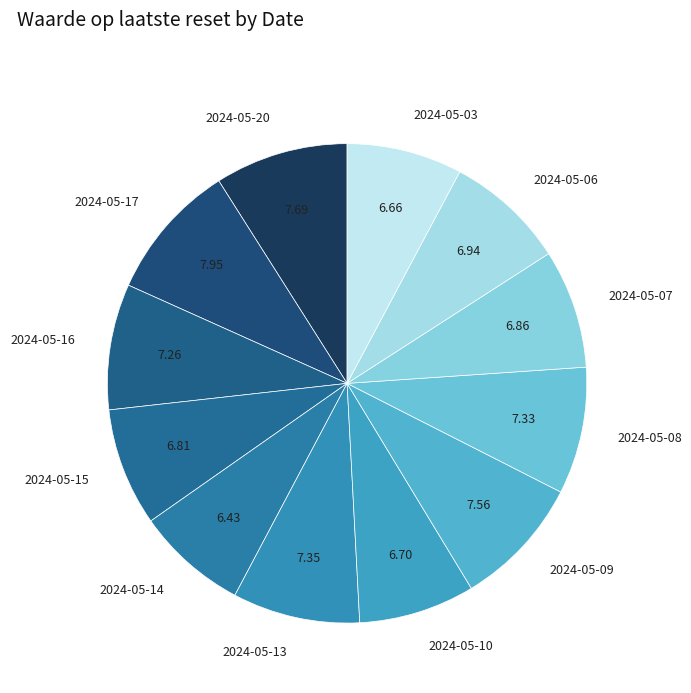

Does any single category account for the majority?

No